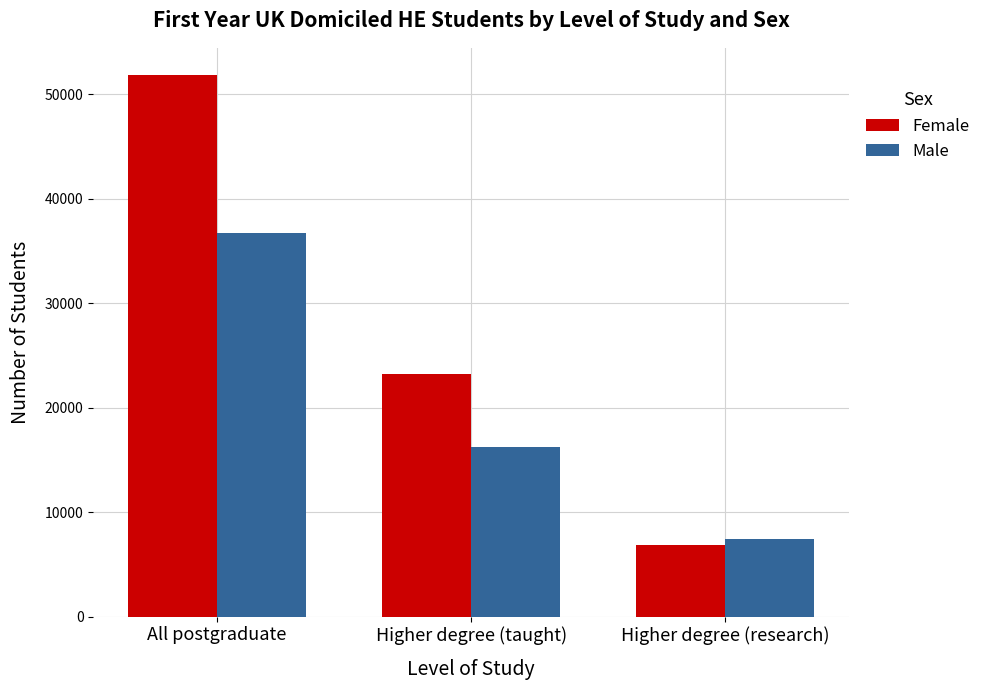

Reading left to right, what are all the values shown in this chart?

Female: All postgraduate=51845	Higher degree (taught)=23270	Higher degree (research)=6830
Male: All postgraduate=36755	Higher degree (taught)=16220	Higher degree (research)=7415